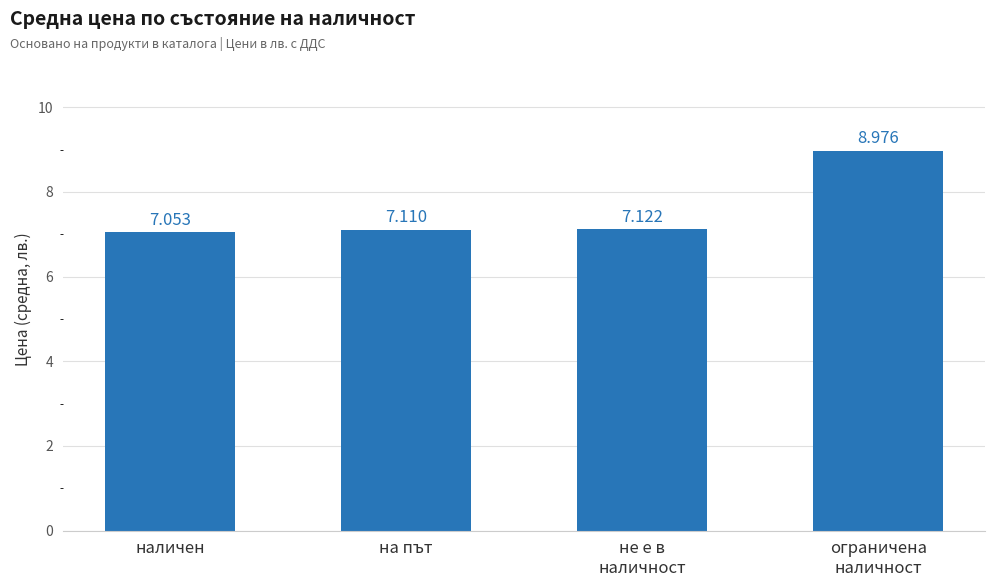

What is the label of the 4th bar from the right?

наличен